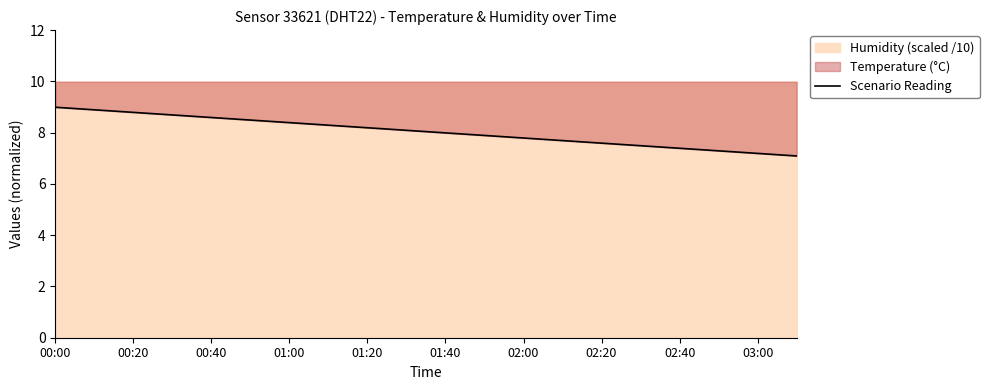

What is the change in value from 01:00 to 03:00?

-1.2